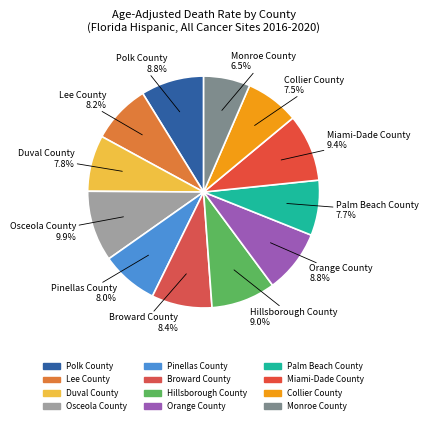

Count the number of slices in the pie.

12